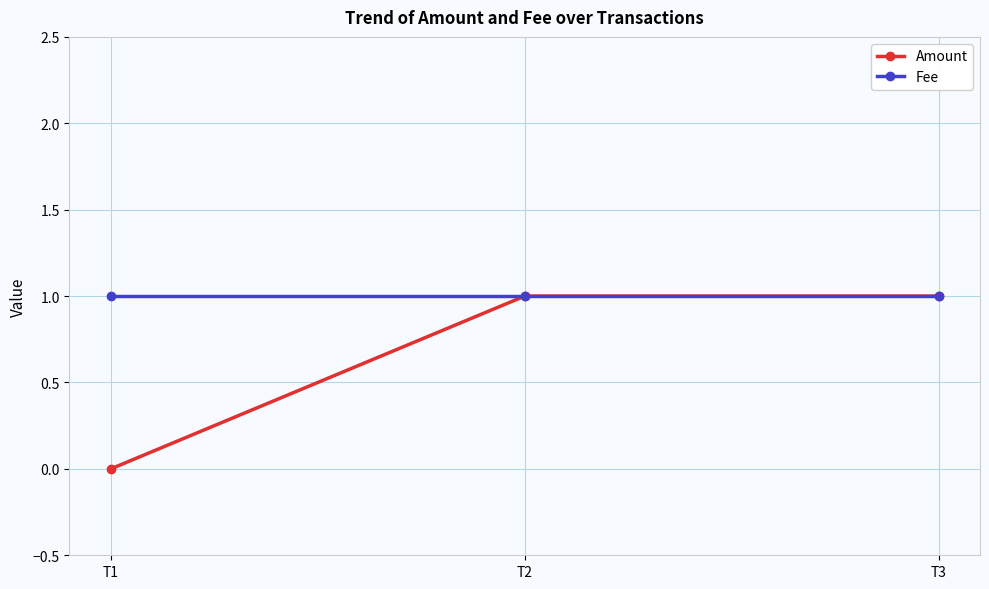

List the series in order of their overall mean, lowest first.

Amount, Fee